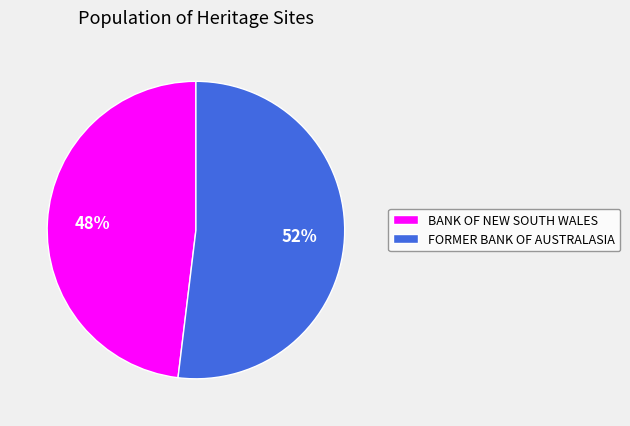

To the nearest percent, what is the difference between the largest and smallest slice percentages?

4%